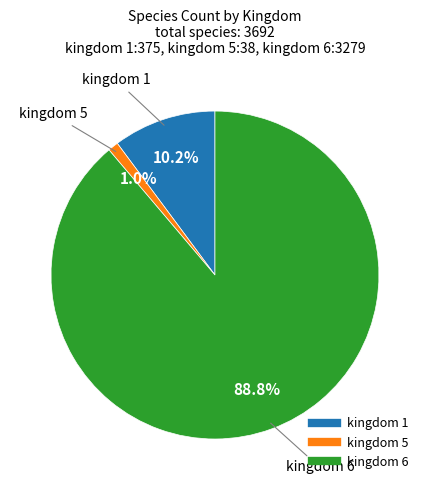

How many segments does this pie chart have?

3